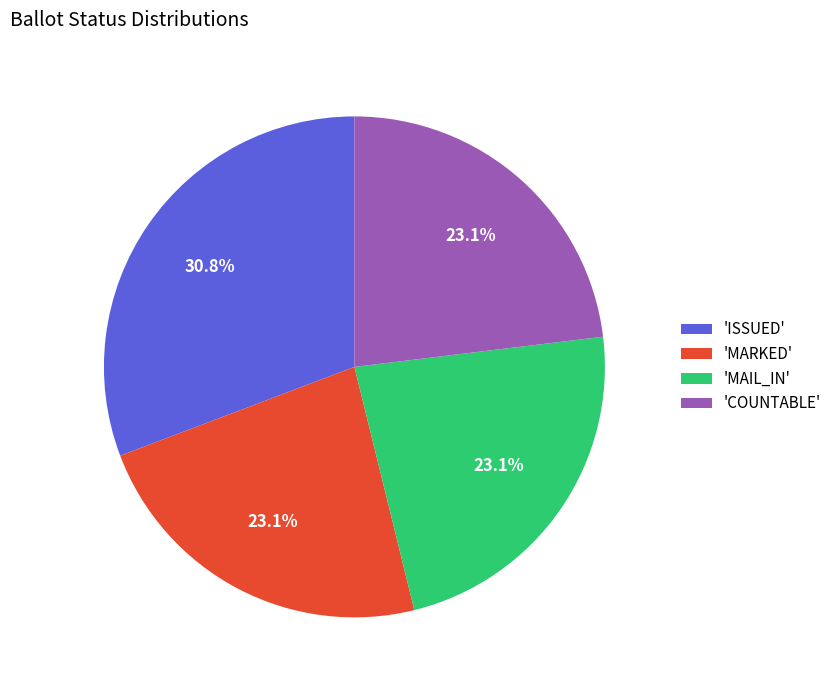

Is 'MARKED' the majority of the pie?

No